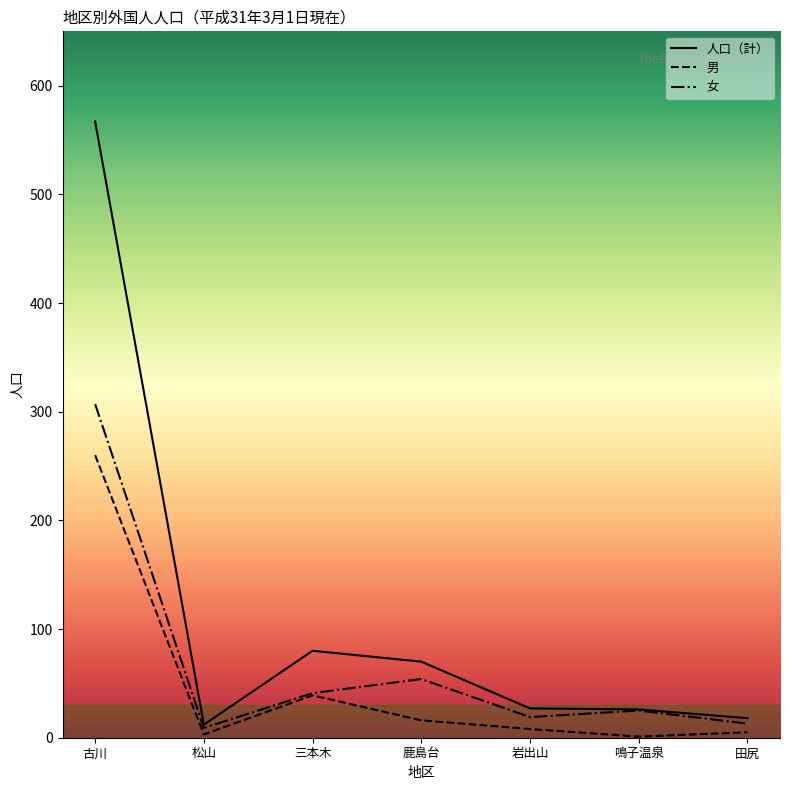

What is the label of the 5th point from the right?

三本木